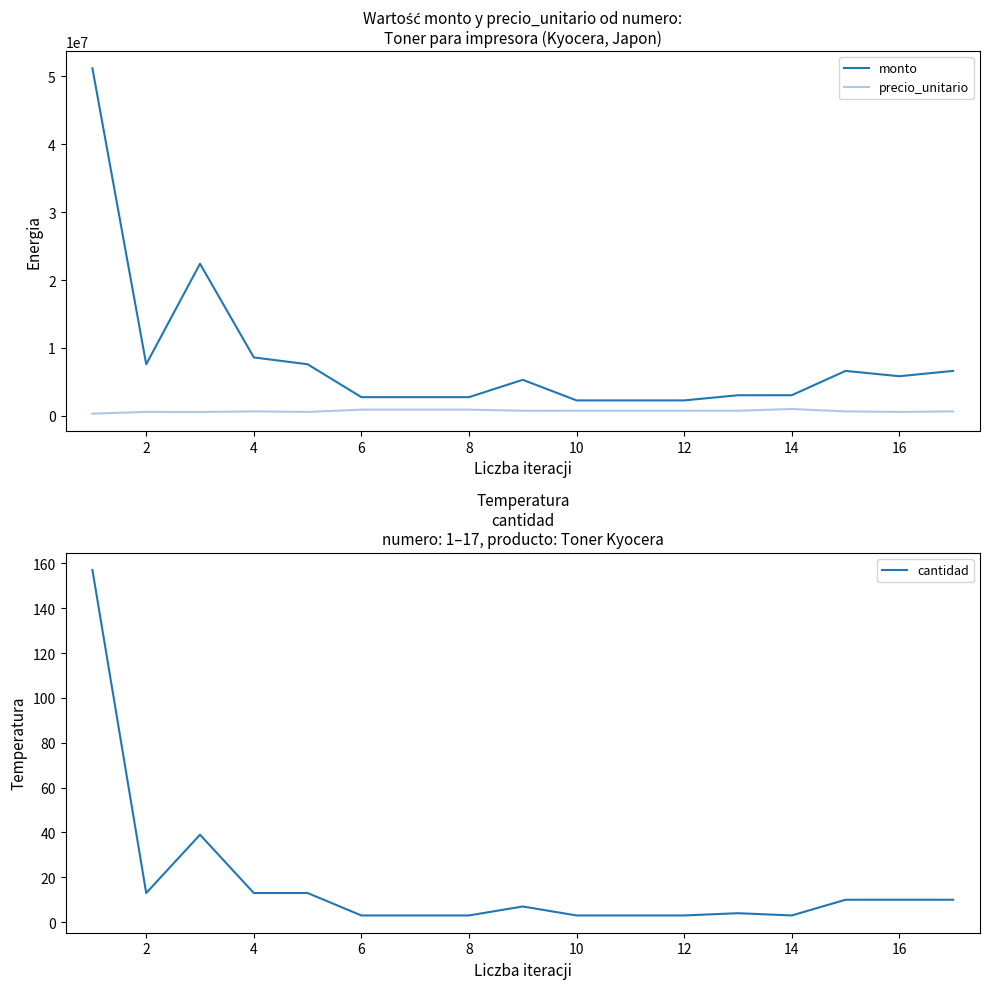

Is the value of monto at 16 greater than the value of precio_unitario at 8?

Yes